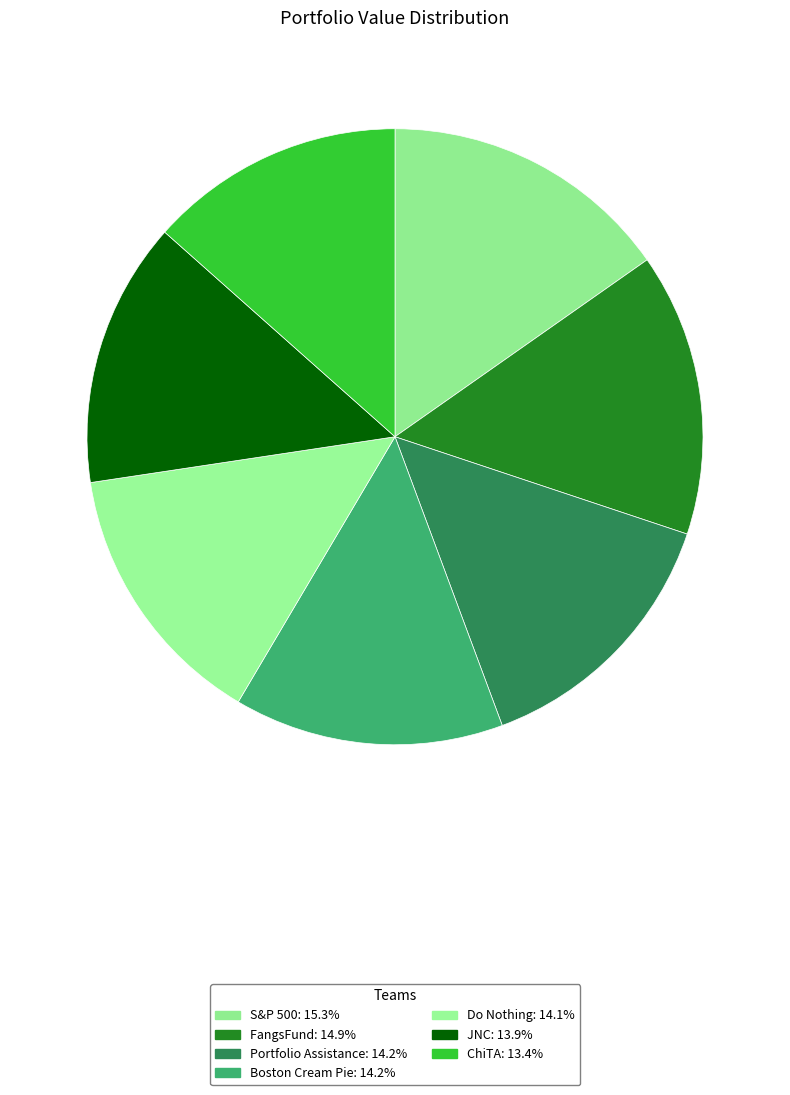

Rank the categories by value from lowest to highest.

ChiTA, JNC, Do Nothing, Boston Cream Pie, Portfolio Assistance, FangsFund, S&P 500